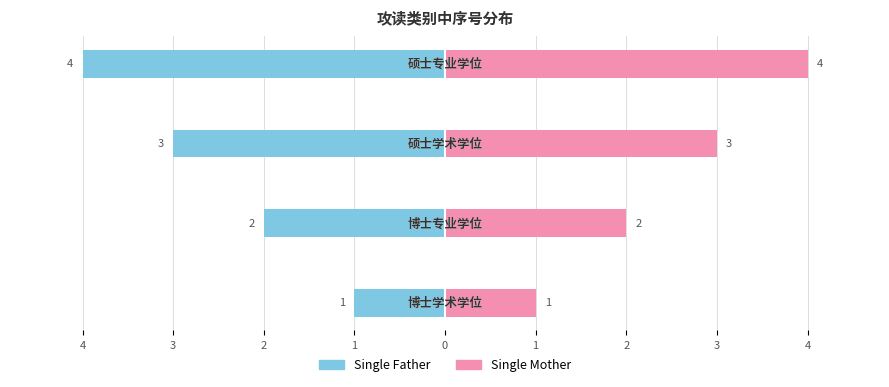

What is the difference between the second highest and minimum values in the Single Mother series?

2